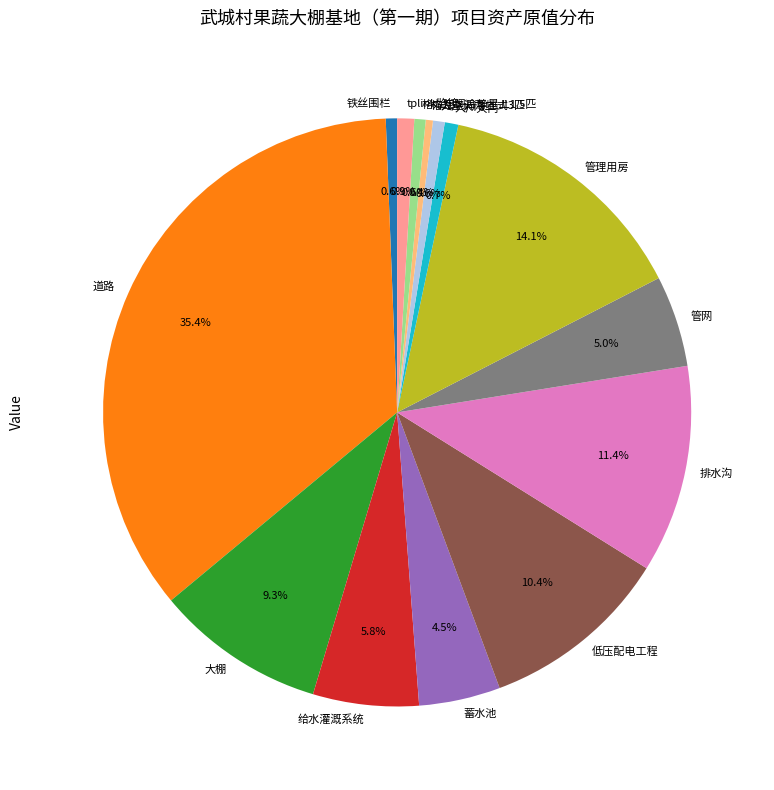

How many slices are in this pie chart?

14